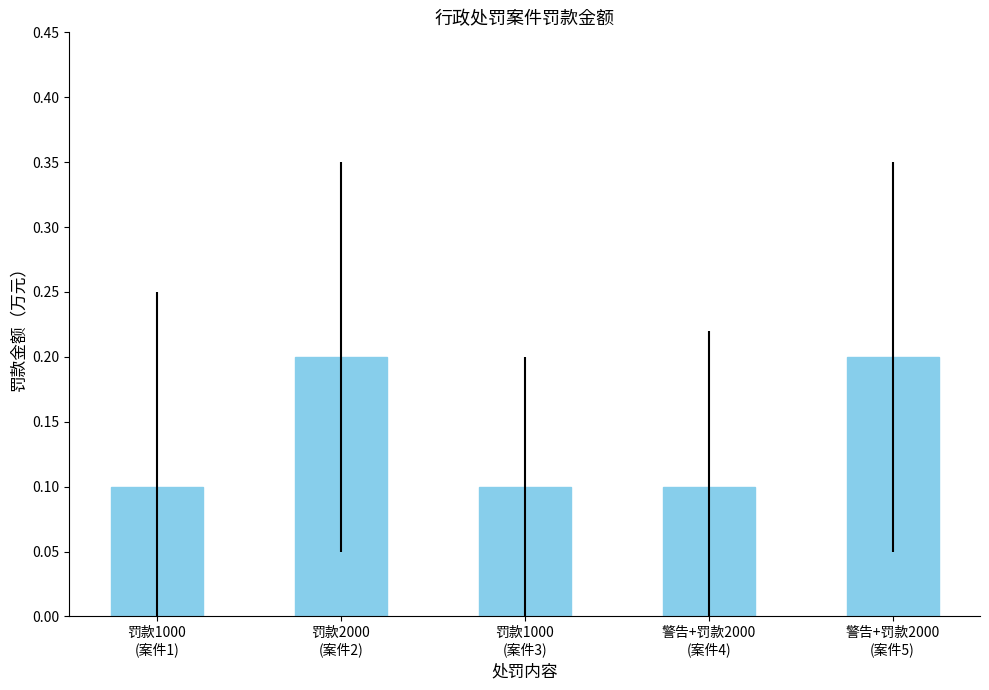

What is the value of the 4th bar from the left?

0.1